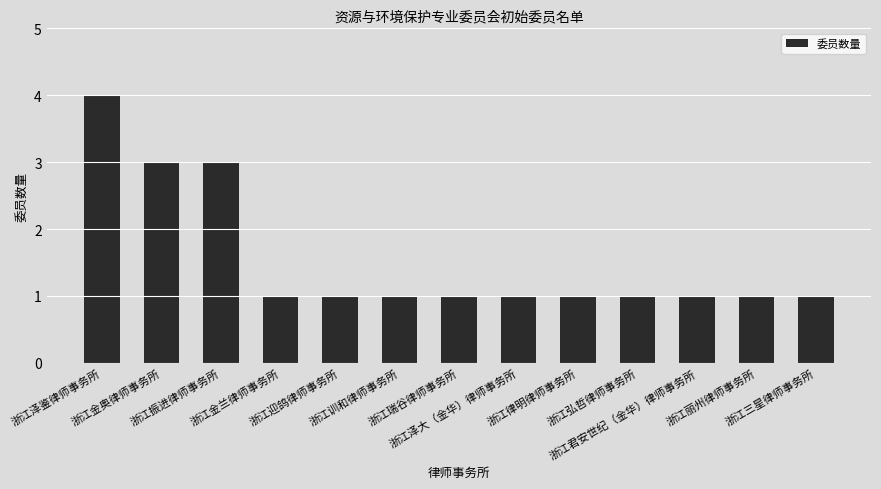

What is the maximum value shown in the chart?

4